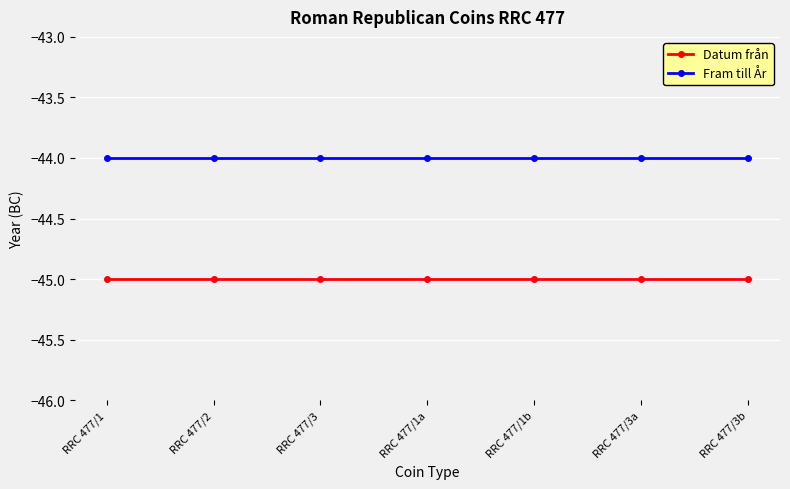

What is the label of the 1st point from the left?

RRC 477/1